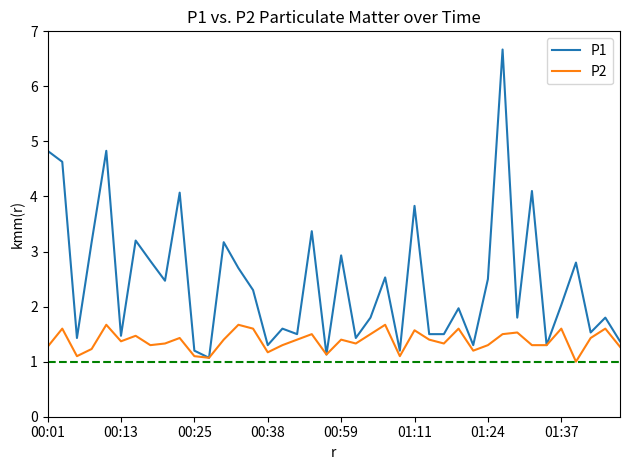

True or false: P1 has more than 0 interior local peaks.

True